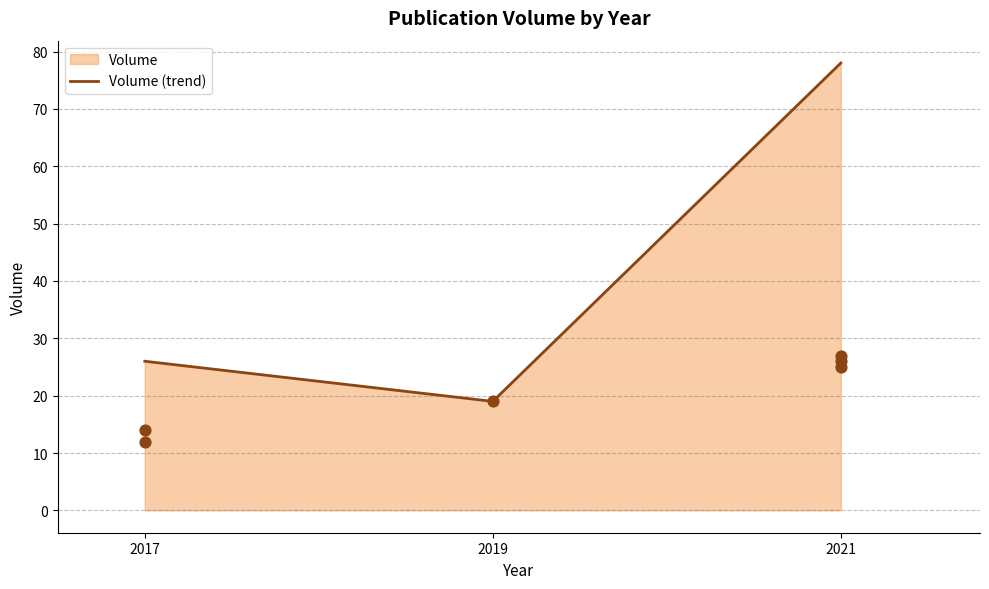

Between 2021 and 2021, which is larger?

2021